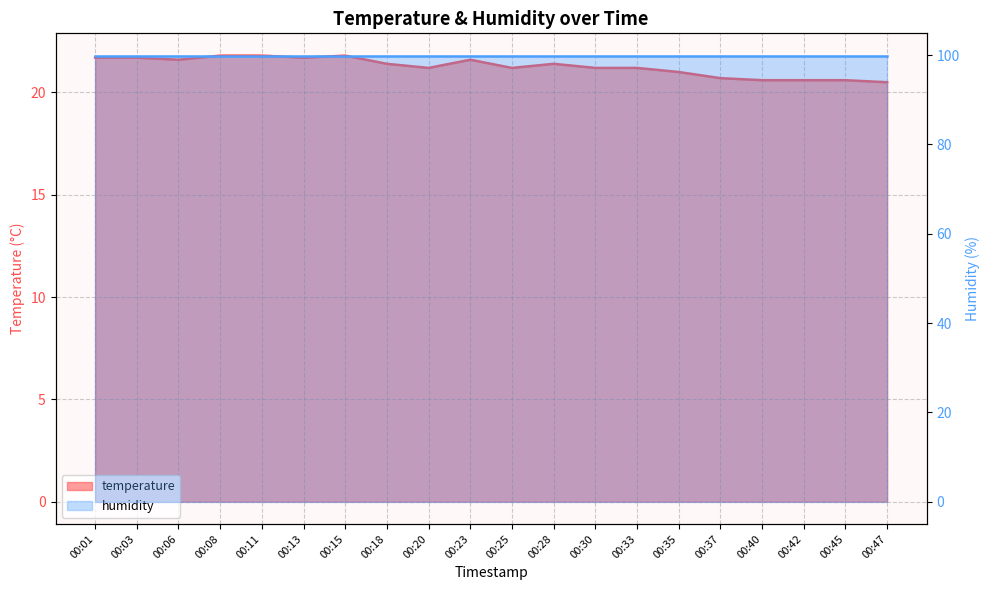

List the labels in order of value, smallest first.

00:47, 00:40, 00:42, 00:45, 00:37, 00:35, 00:20, 00:25, 00:30, 00:33, 00:18, 00:28, 00:06, 00:23, 00:01, 00:03, 00:13, 00:08, 00:11, 00:15